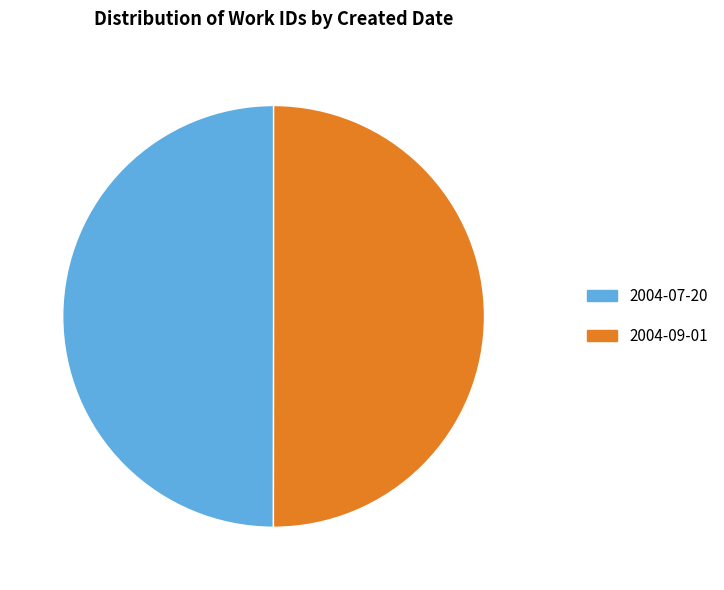

True or false: 2004-07-20 accounts for 50% of the total.

True